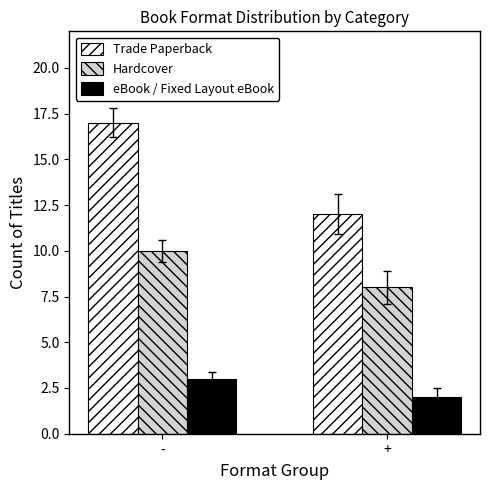

Reading left to right, list all the values displayed in this chart.

Trade Paperback: -=17	+=12
Hardcover: -=10	+=8
eBook / Fixed Layout eBook: -=3	+=2